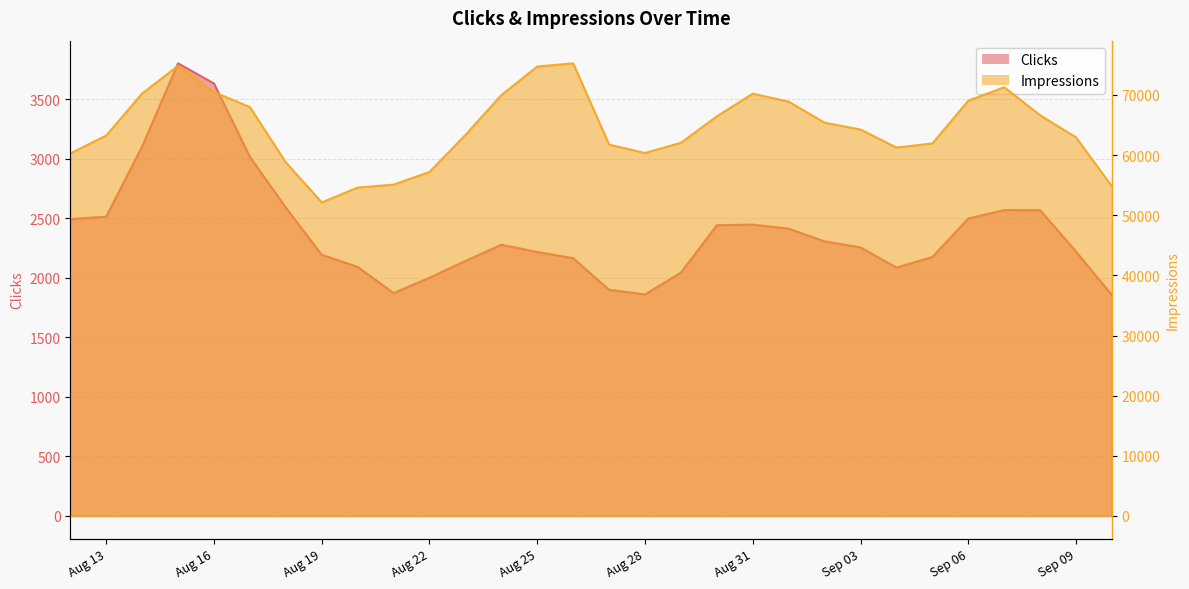

Is it true that Impressions equals 37050 at 2024-08-17?

False